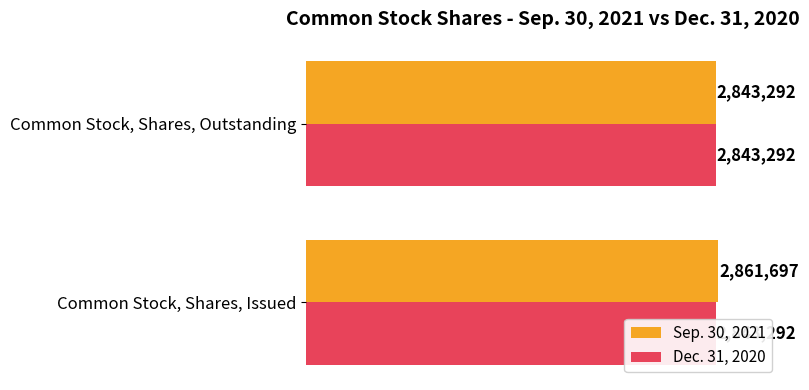

Is the value of Sep. 30, 2021 at 0.5 greater than the value of Dec. 31, 2020 at 0.0?

Yes